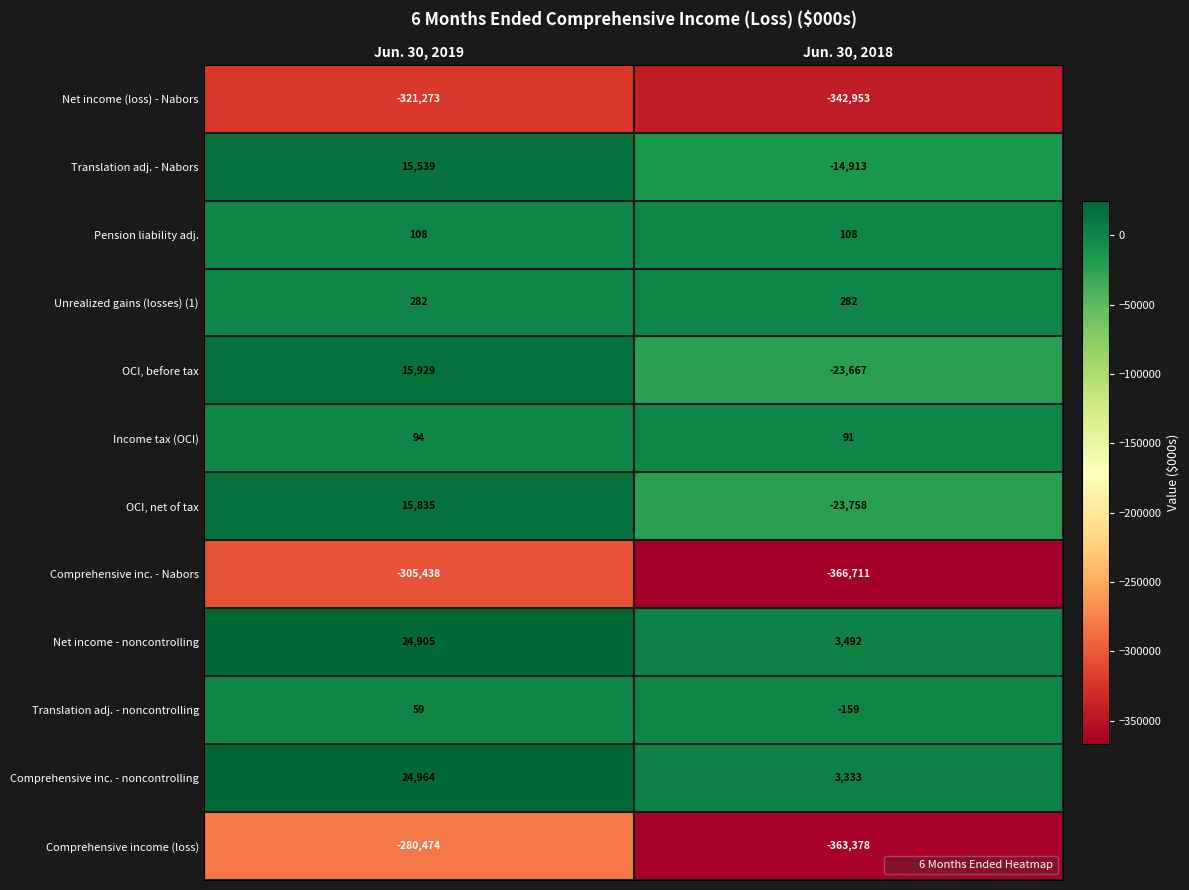

Which series has the largest total across all categories?

Net income - noncontrolling